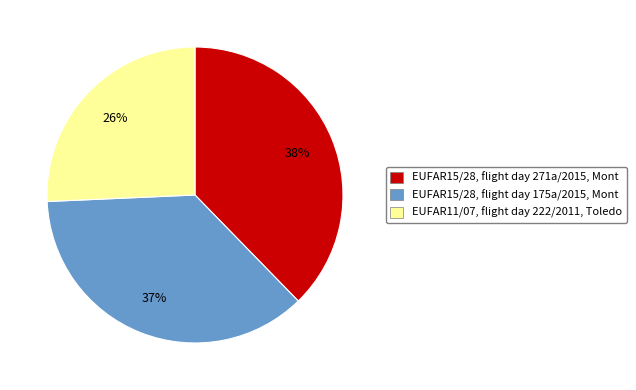

Between EUFAR11/07, flight day 222/2011, Toledo and EUFAR15/28, flight day 175a/2015, Mont, which is larger?

EUFAR15/28, flight day 175a/2015, Mont